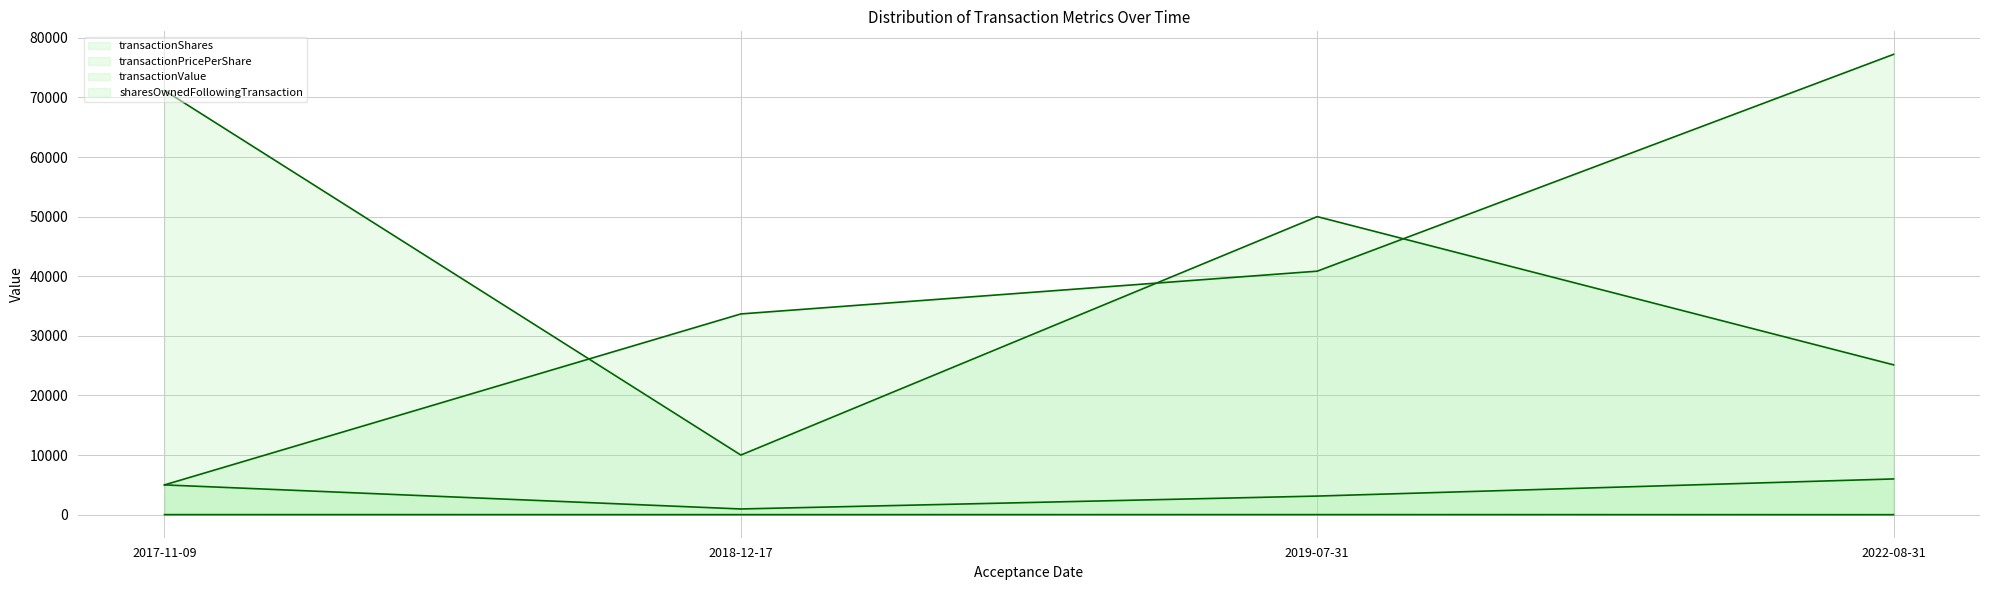

How many interior local peaks does the transactionValue (line) series have?

1